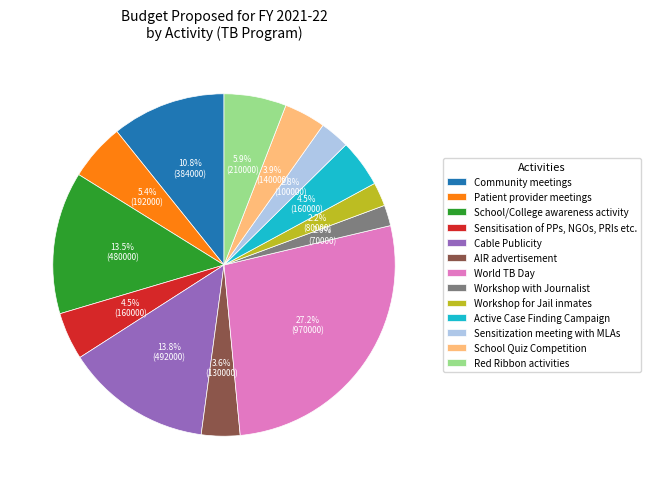

Is AIR advertisement the majority of the pie?

No